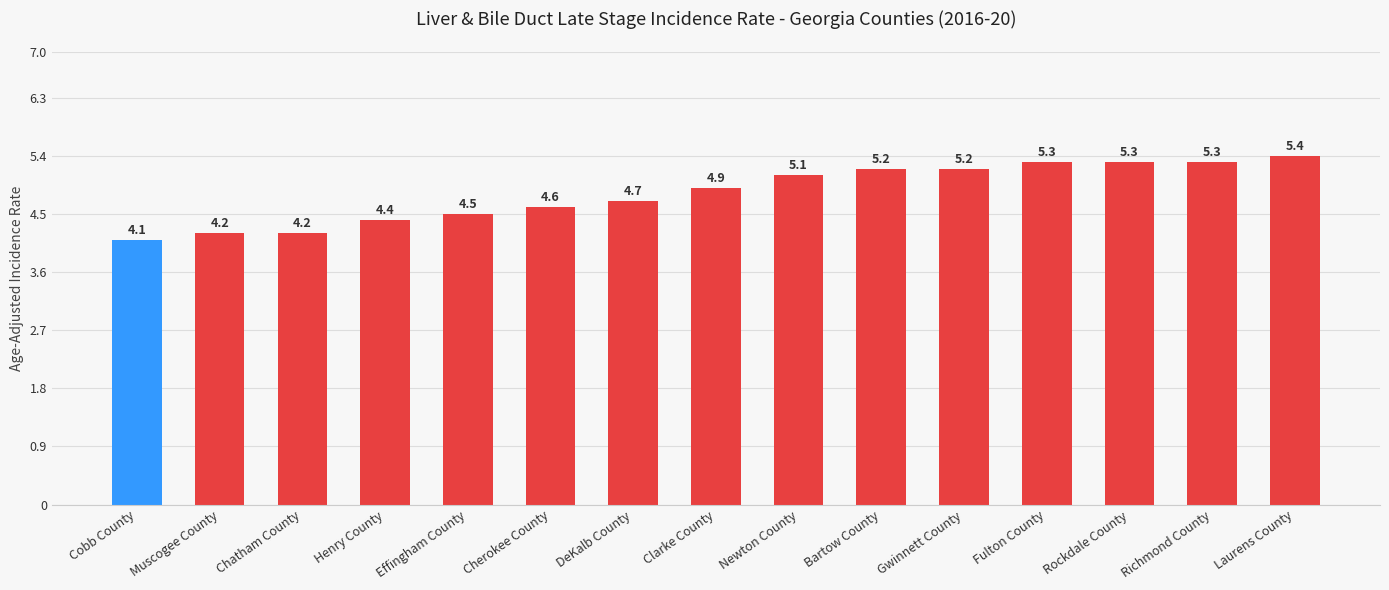

What is the change in value from Cobb County to Newton County?

+1.0